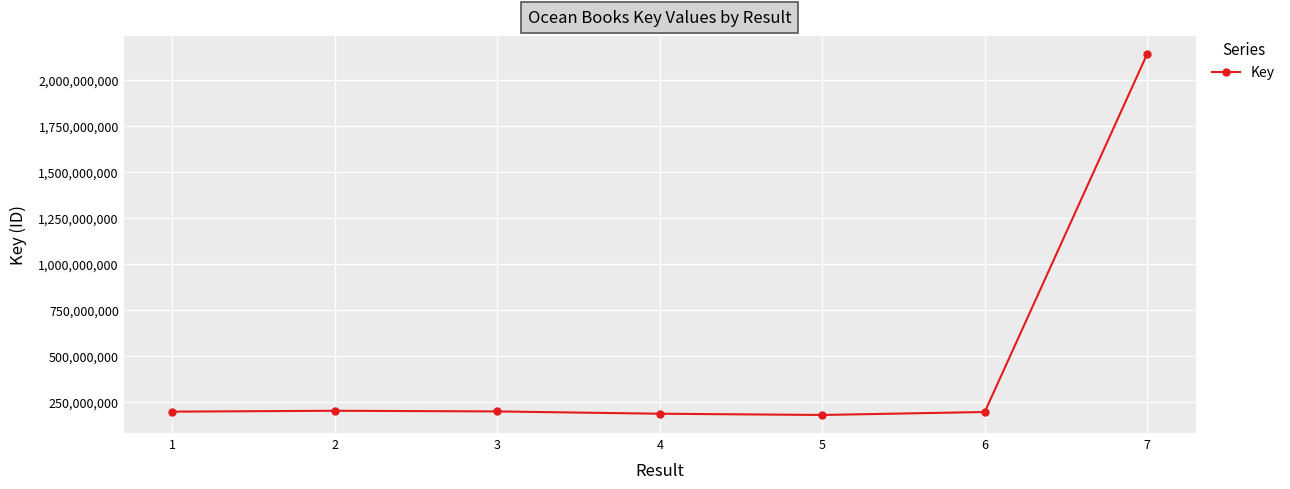

What is the difference between the maximum and minimum values?

1961522003